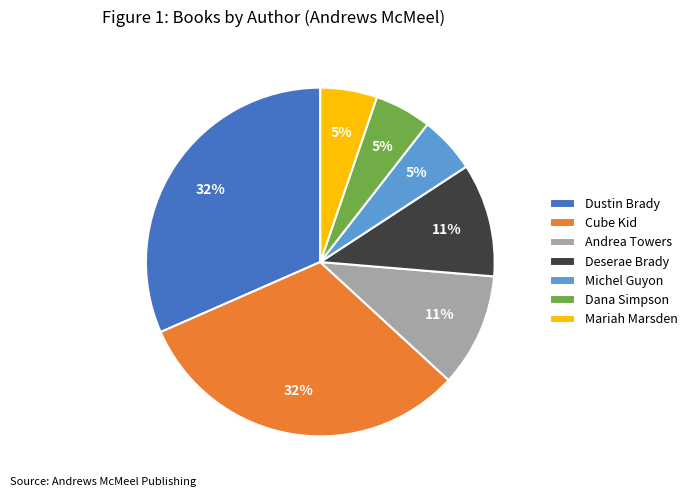

What is the ratio of the value at Cube Kid to the value at Dustin Brady?

1.0